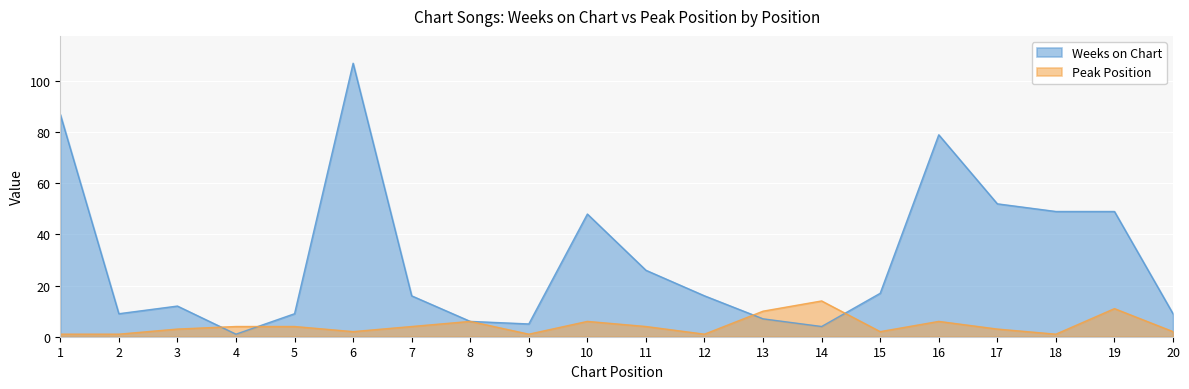

Rank the series by their average value, from lowest to highest.

Peak Position, Weeks on Chart